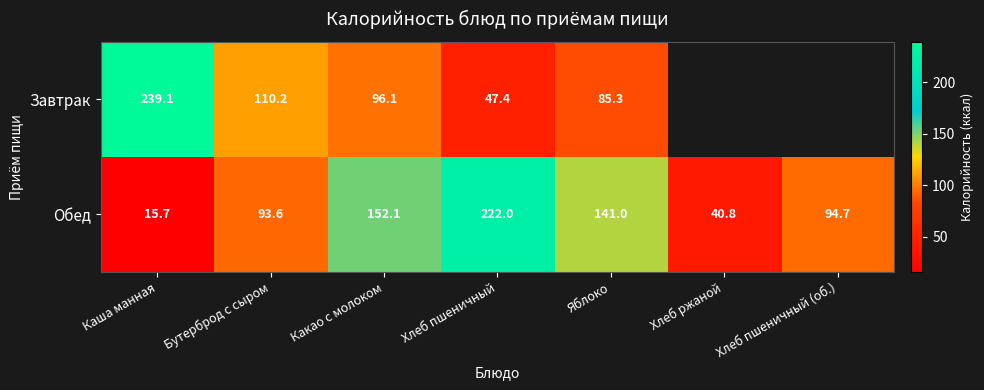

Read the Обед value at Какао с молоком.

152.1